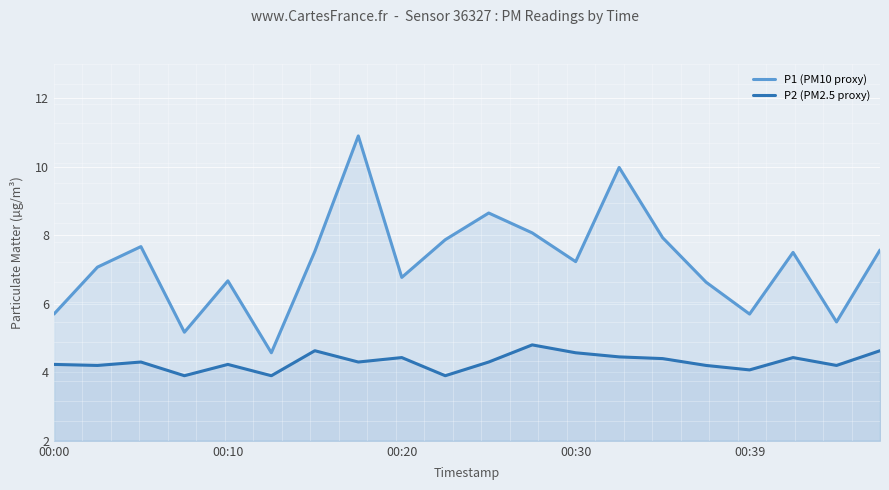

Is it true that P1 (PM10 proxy) equals 3.8 at 18?

False